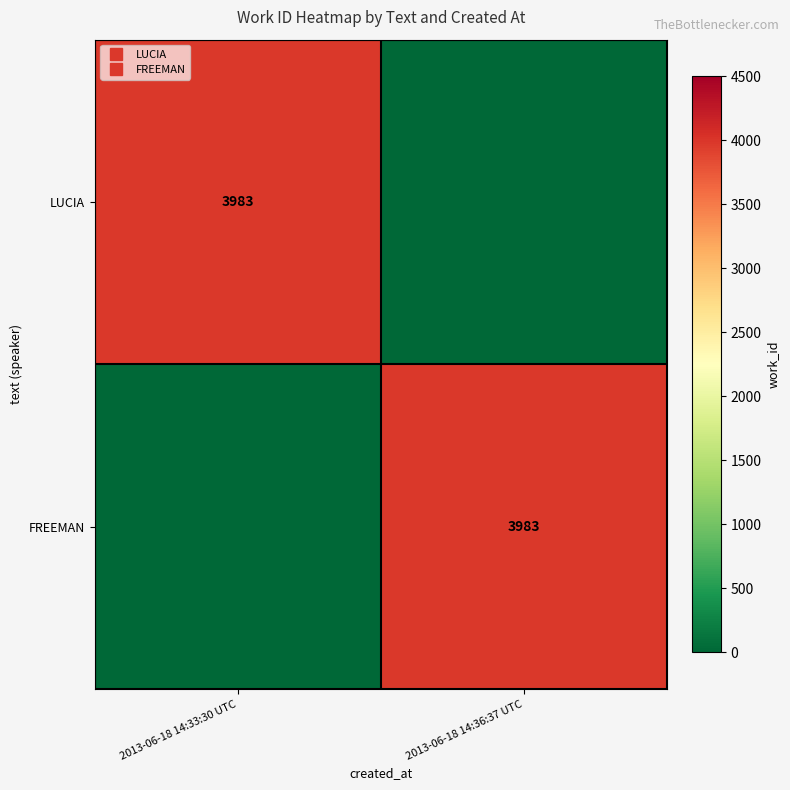

Count the number of categories in the chart.

2